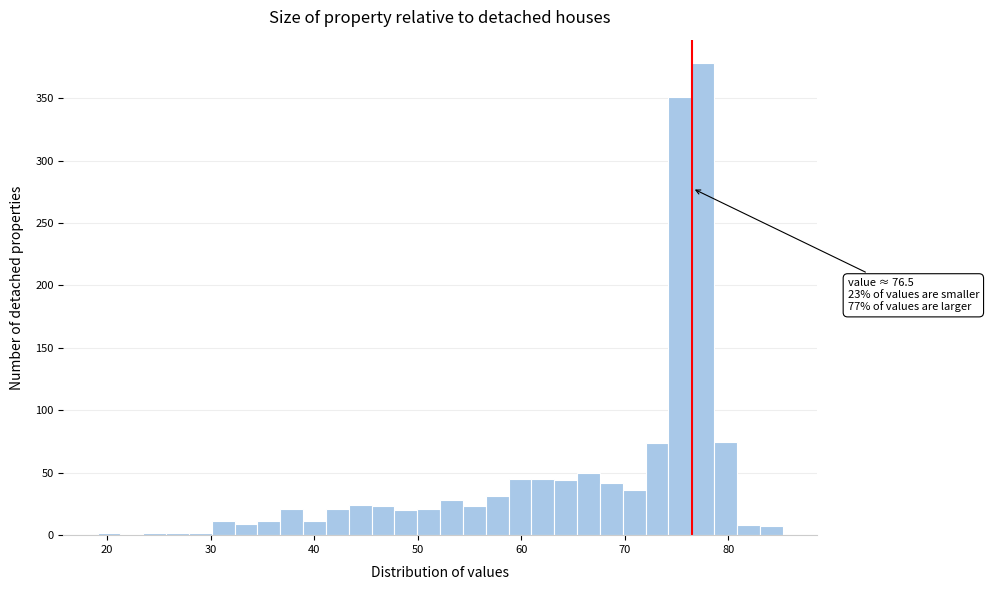

Around what value on the x-axis is the tallest bar? Give the approximate position of its centre, as read against the axis.

78